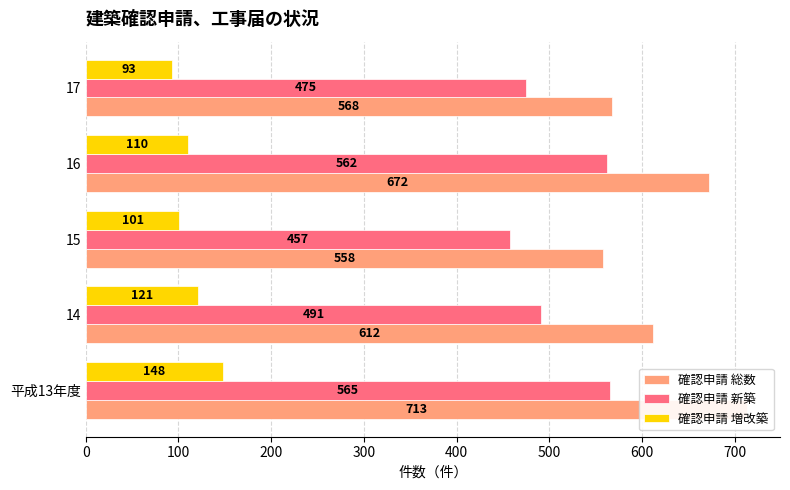

Reading right to left, transcribe all the data shown in this chart.

確認申請 総数: 568	672	558	612	713
確認申請 新築: 475	562	457	491	565
確認申請 増改築: 93	110	101	121	148